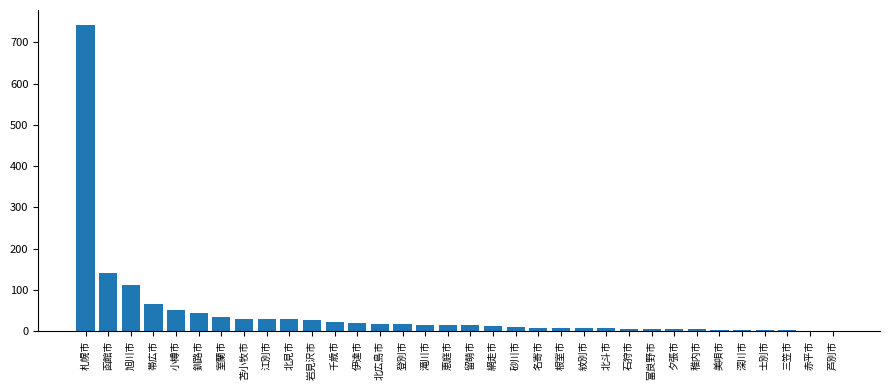

What is the sum of the values at 岩見沢市 and 北広島市?

46